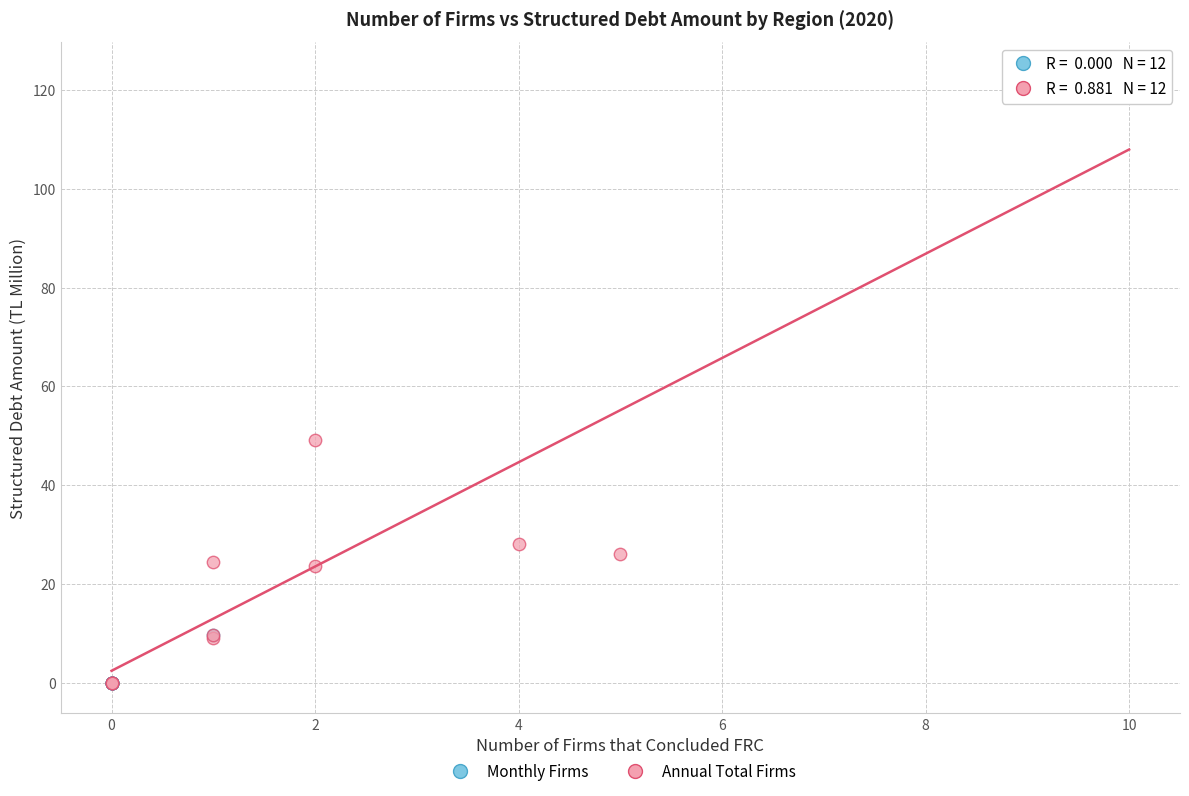

Which series contains the highest Y value?

Annual Total Firms